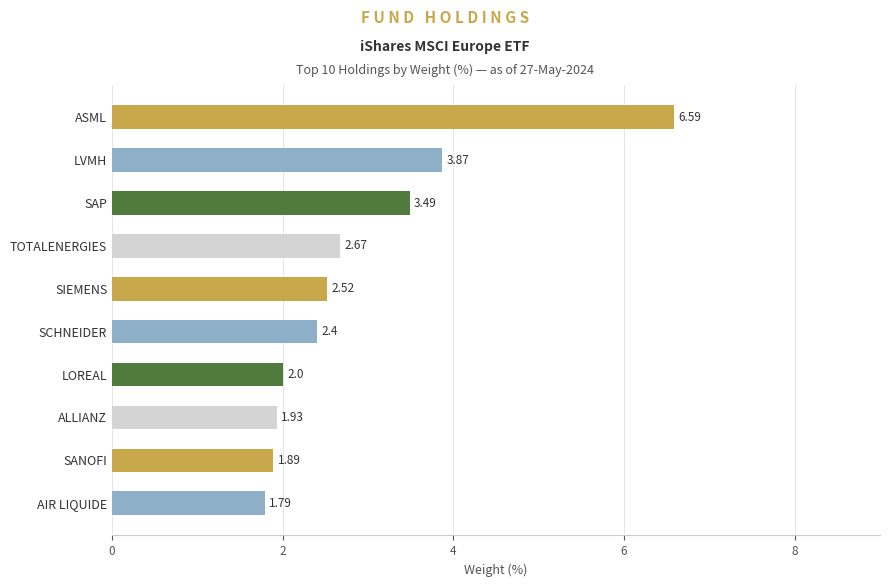

How many series are shown in this chart?

1